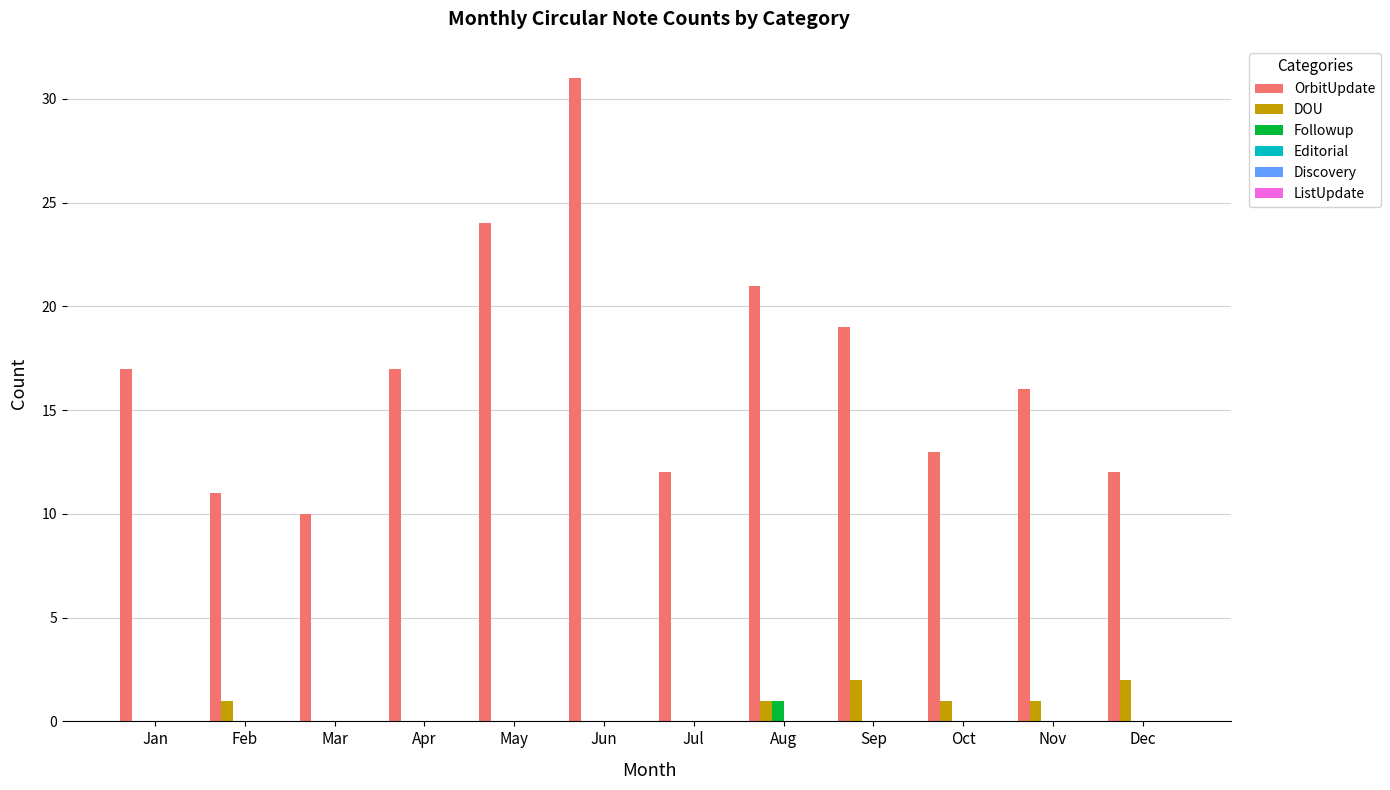

The Followup series shows 0 at Apr. True or false?

True